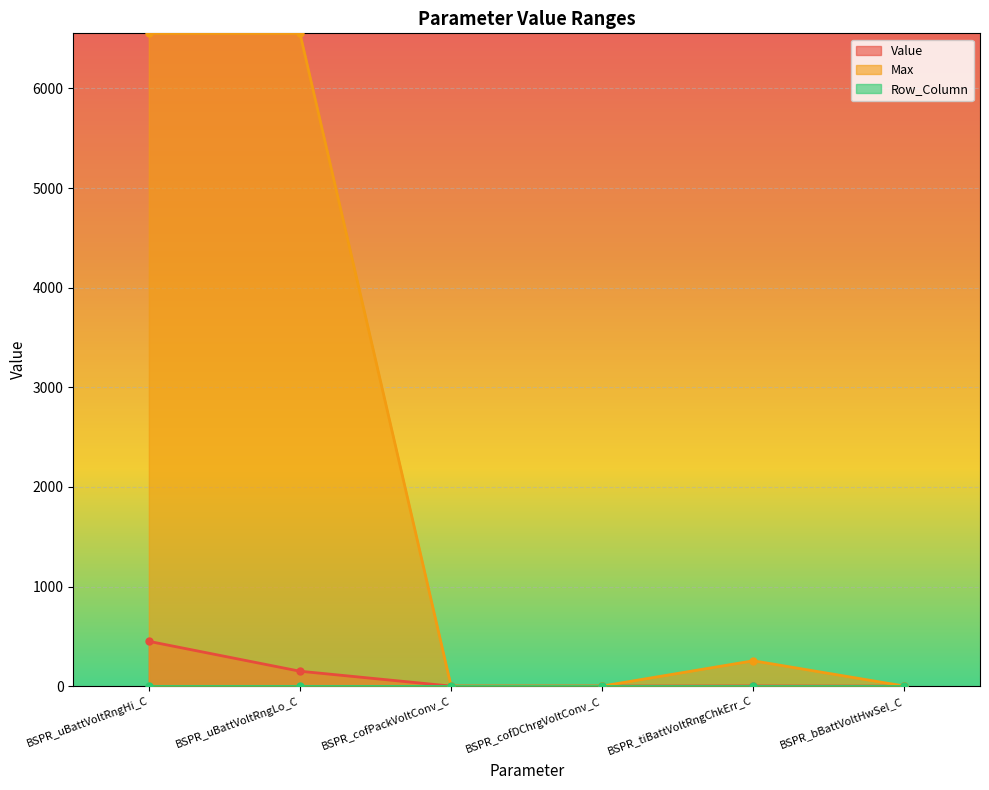

Reading left to right, extract all data points from this chart.

Value: BSPR_uBattVoltRngHi_C=450.0	BSPR_uBattVoltRngLo_C=150.0	BSPR_cofPackVoltConv_C=0.7	BSPR_cofDChrgVoltConv_C=0.7	BSPR_tiBattVoltRngChkErr_C=2.0	BSPR_bBattVoltHwSel_C=0.0
Max: BSPR_uBattVoltRngHi_C=6553.5	BSPR_uBattVoltRngLo_C=6553.5	BSPR_cofPackVoltConv_C=1.0	BSPR_cofDChrgVoltConv_C=1.0	BSPR_tiBattVoltRngChkErr_C=255.0	BSPR_bBattVoltHwSel_C=1.0